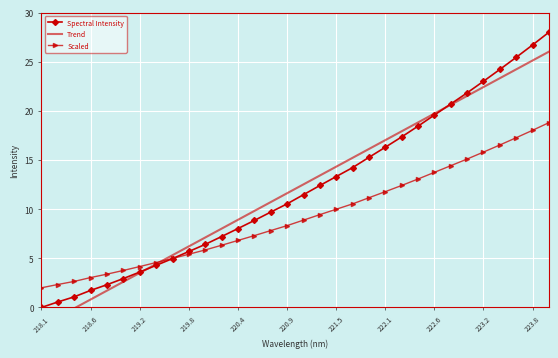

How many values in the Scaled series are below 8?

15